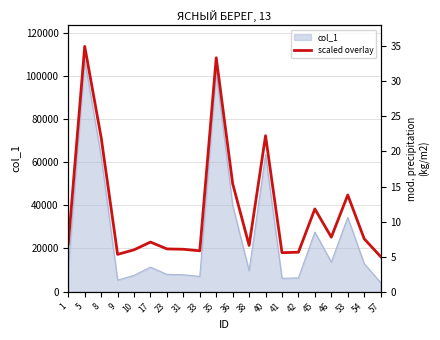

Where is the first local minimum?

9